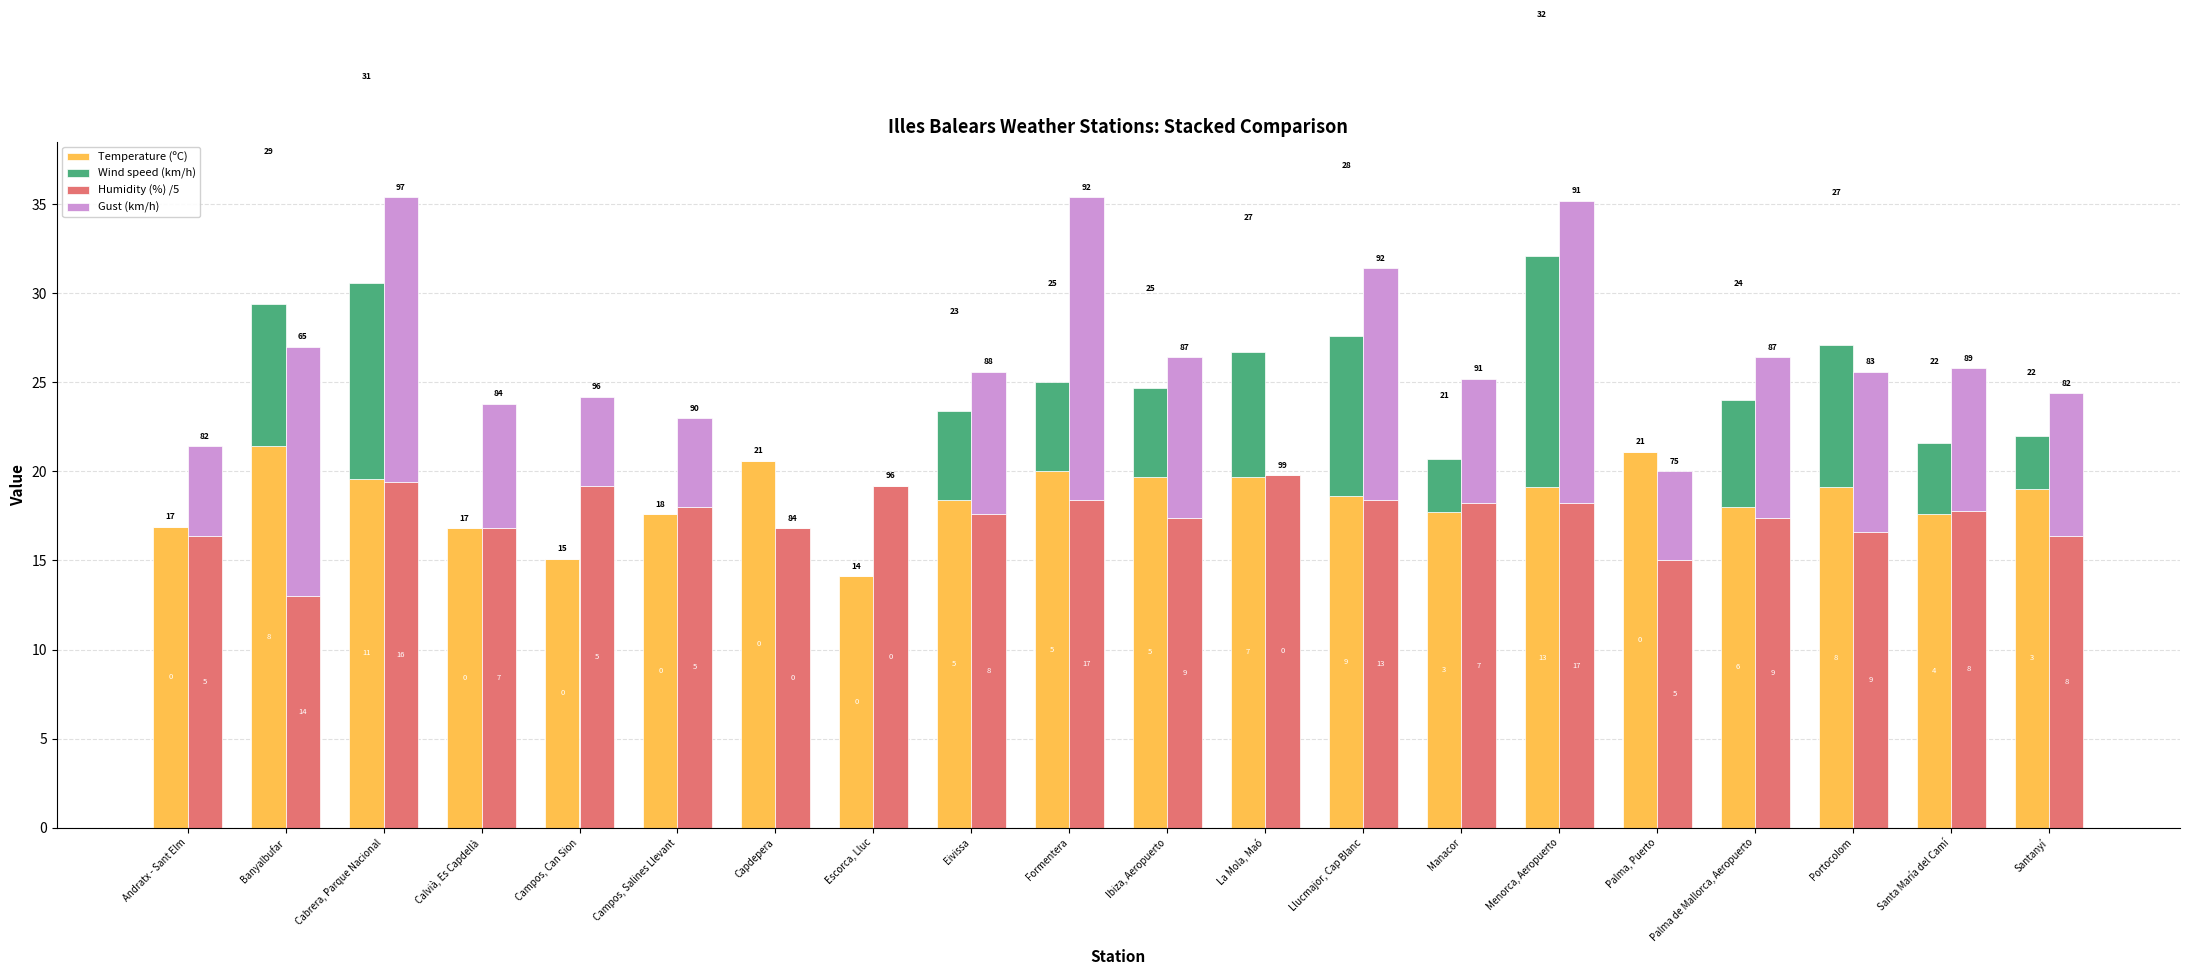

The Humidity (%) /5 series shows 18.4 at Formentera. True or false?

True